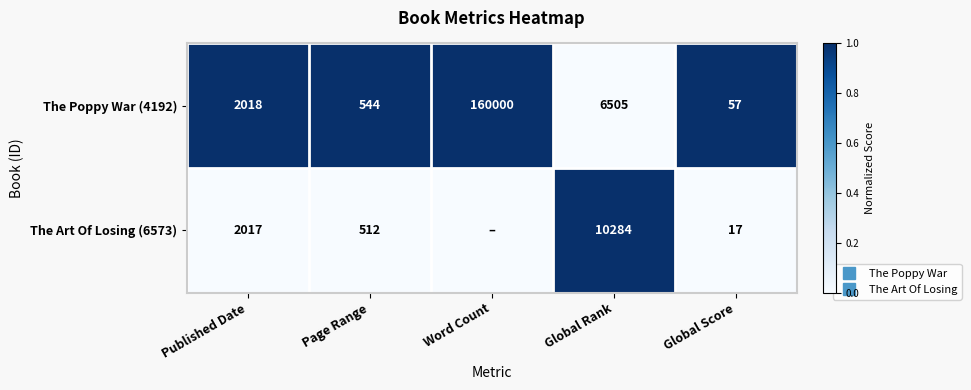

How many data points in The Poppy War (4192) are less than 1?

1